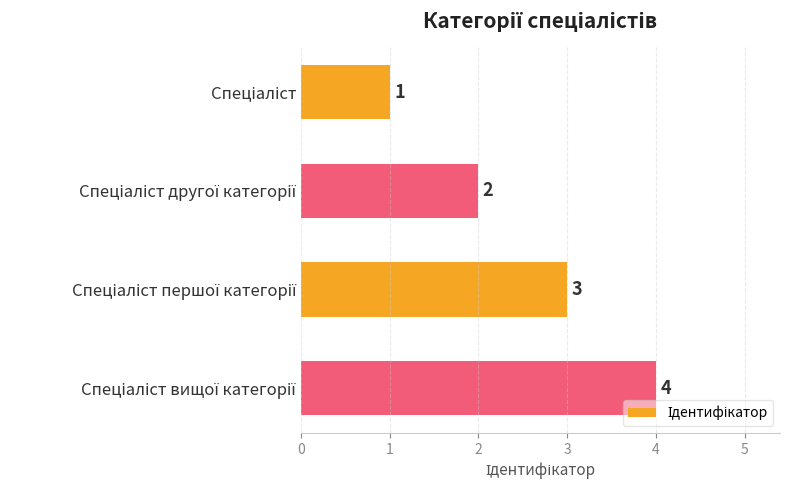

What is the difference between the maximum and minimum values?

3